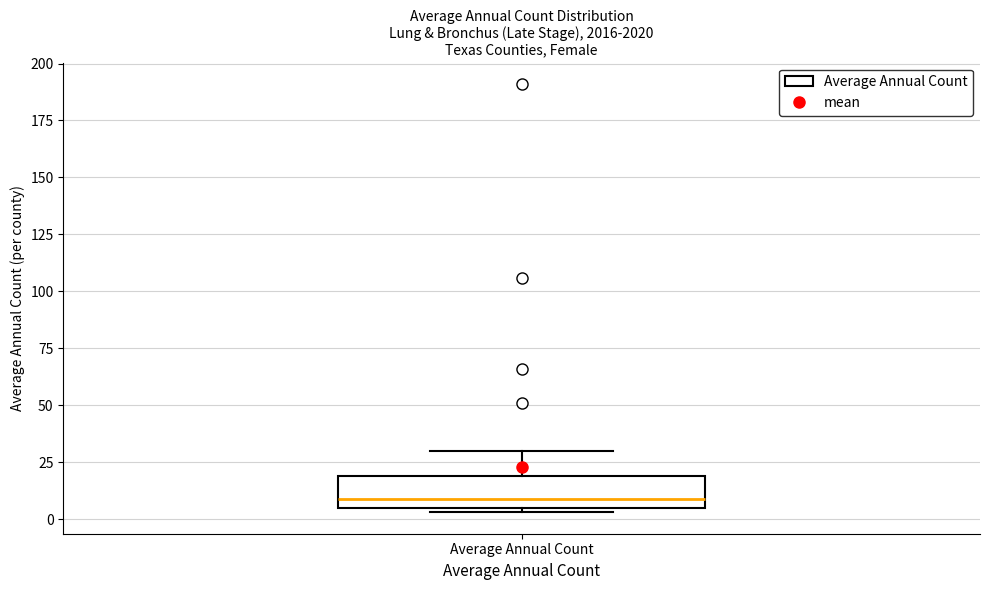

Transcribe this box plot: give where the median line is, the range the box spans, and where the two whiskers end, as read against the y-axis. The values are not printed on the chart, so give them approximately, as read against the axis.

median 10, box 5 to 20, whiskers 5 (just below the box's lower edge) to 30